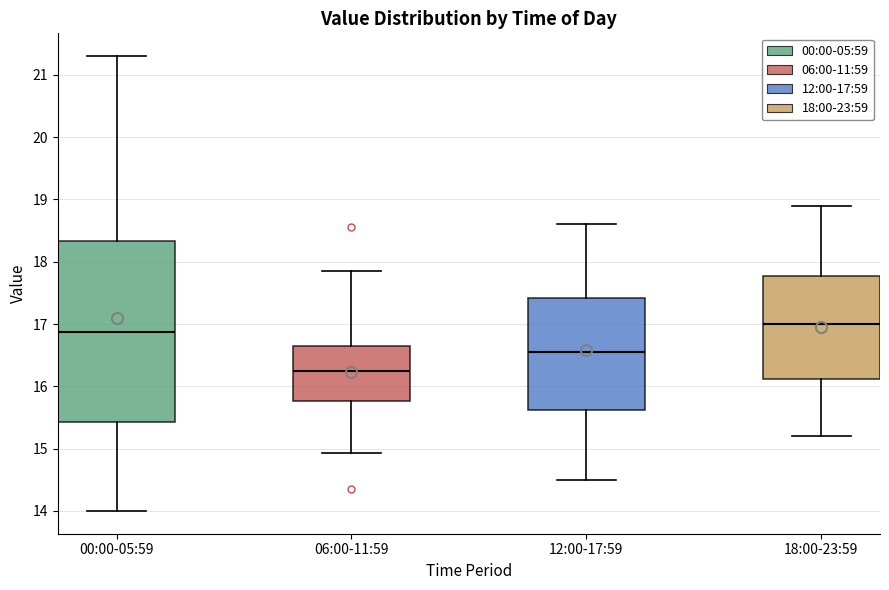

Reading left to right, read every box against the y-axis: the position of its median line, the range the box covers, and the ends of its whiskers. The values are not printed on the chart, so give them approximately, as read against the axis.

00:00-05:59: median 16.9, box 15.4 to 18.3, whiskers 14.0 to 21.3
06:00-11:59: median 16.3, box 15.8 to 16.7, whiskers 14.9 to 17.9
12:00-17:59: median 16.6, box 15.6 to 17.4, whiskers 14.5 to 18.6
18:00-23:59: median 17.0, box 16.1 to 17.8, whiskers 15.2 to 18.9